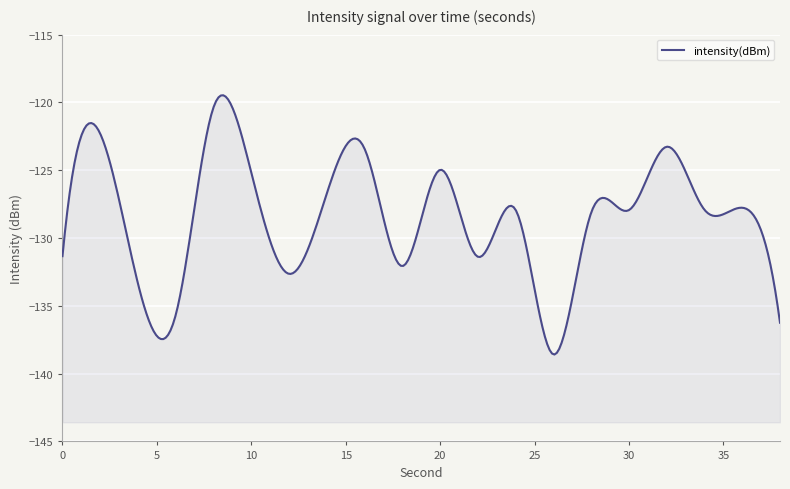

What is the sum of all values?

-2577.2